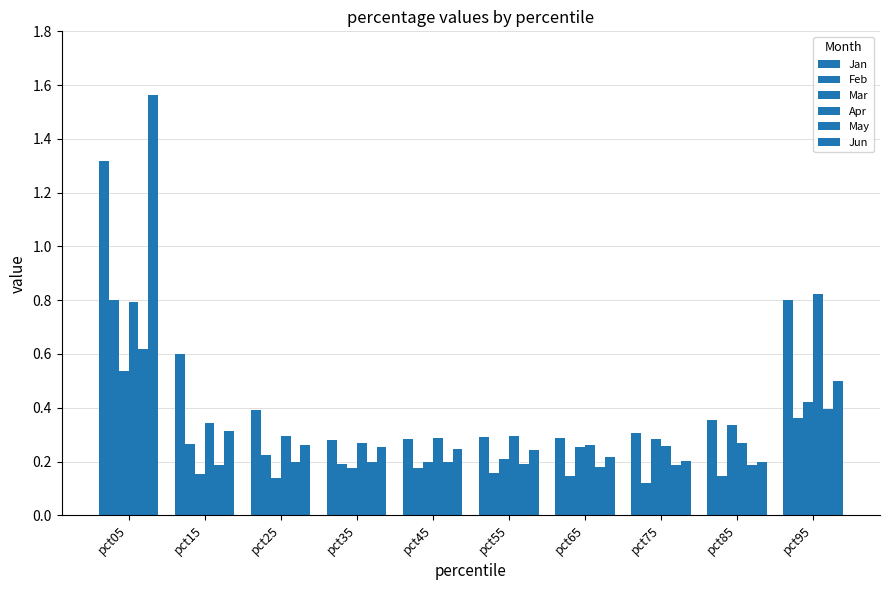

How many bars are there in total?

60